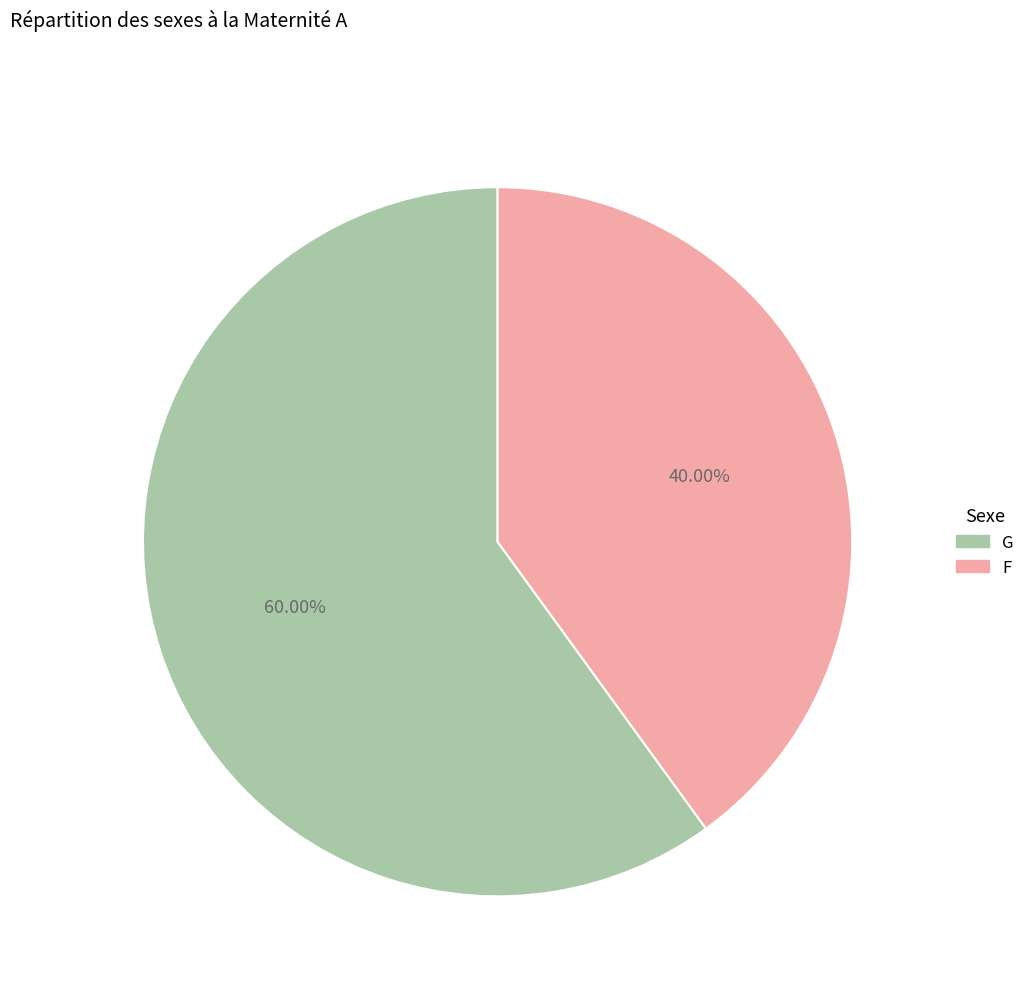

To the nearest percent, what is the difference between the F and G slice percentages?

20%